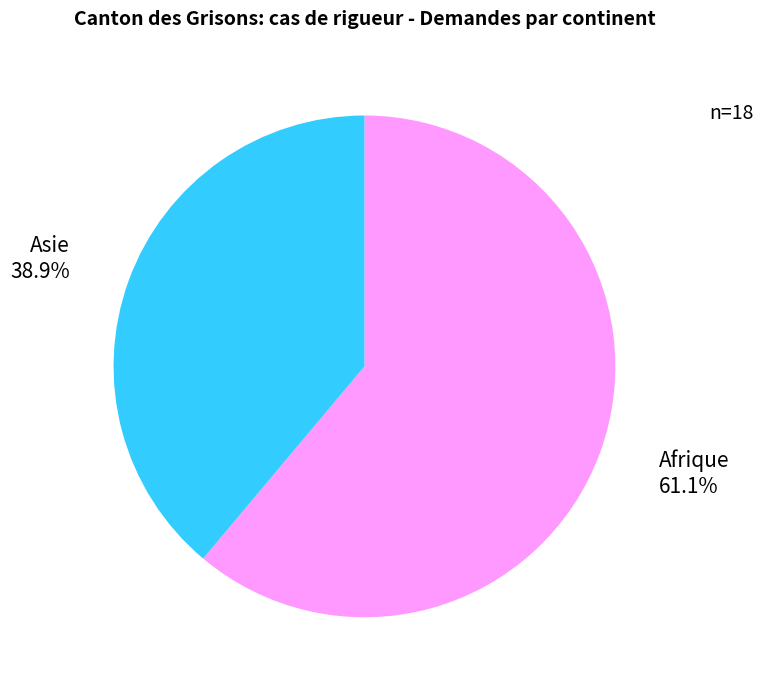

Does any single category account for the majority?

Yes